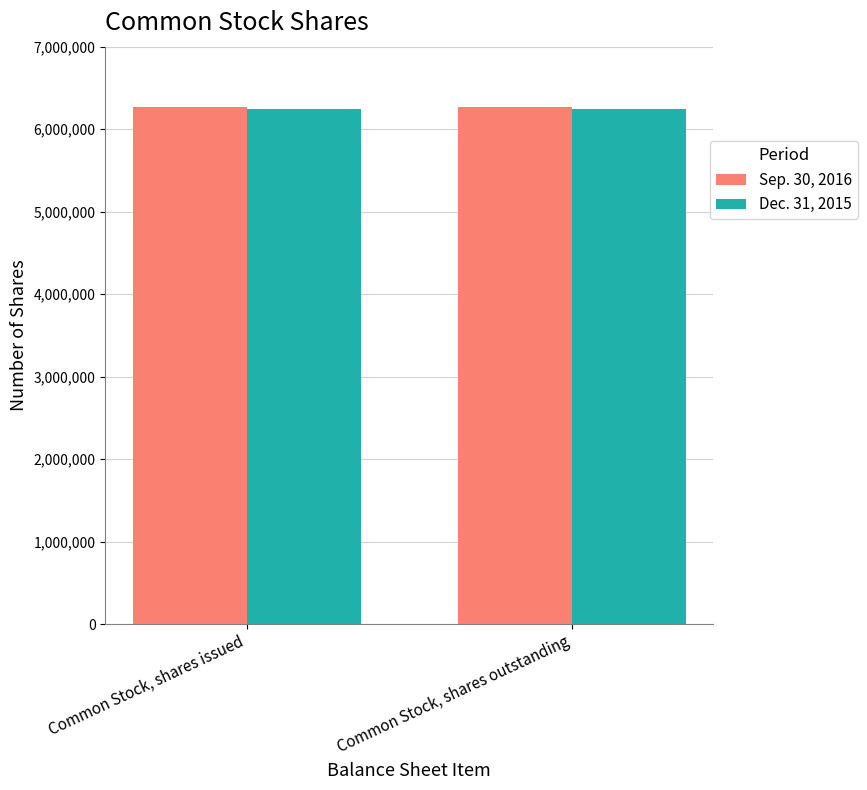

What are all the series names shown in the legend?

Sep. 30, 2016, Dec. 31, 2015